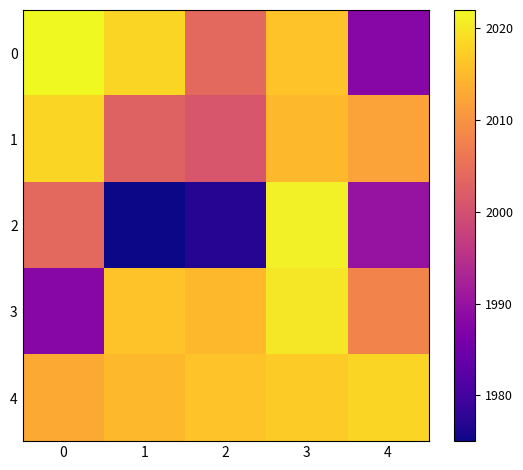

What is the spread (max minus min) of values at 3?

6